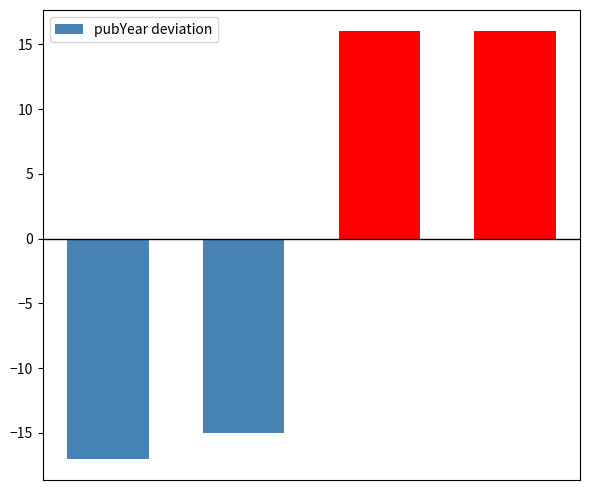

What is the difference between the maximum and minimum values?

33